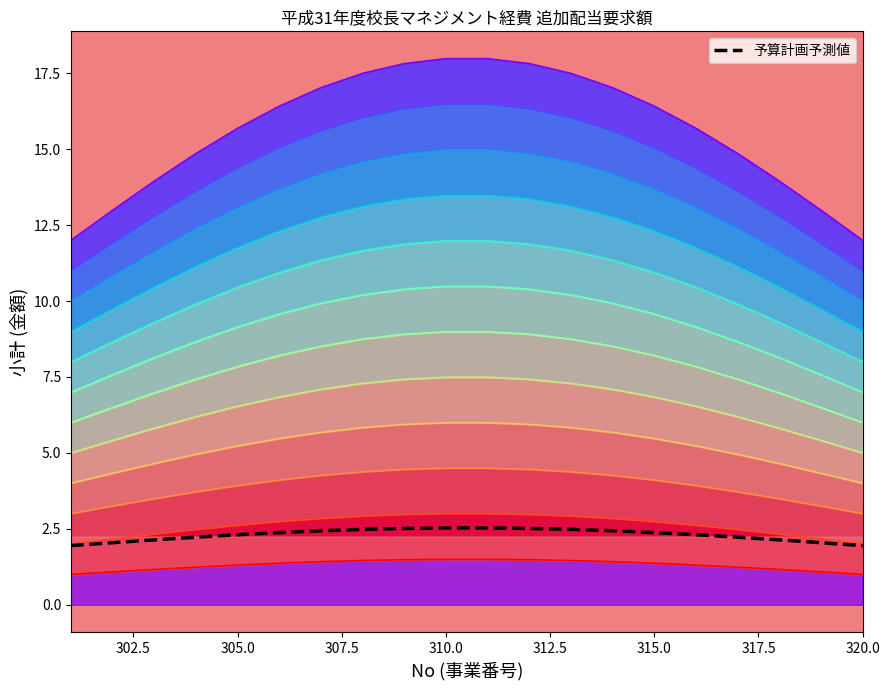

Does the chart display data point markers on the line(s)?

No